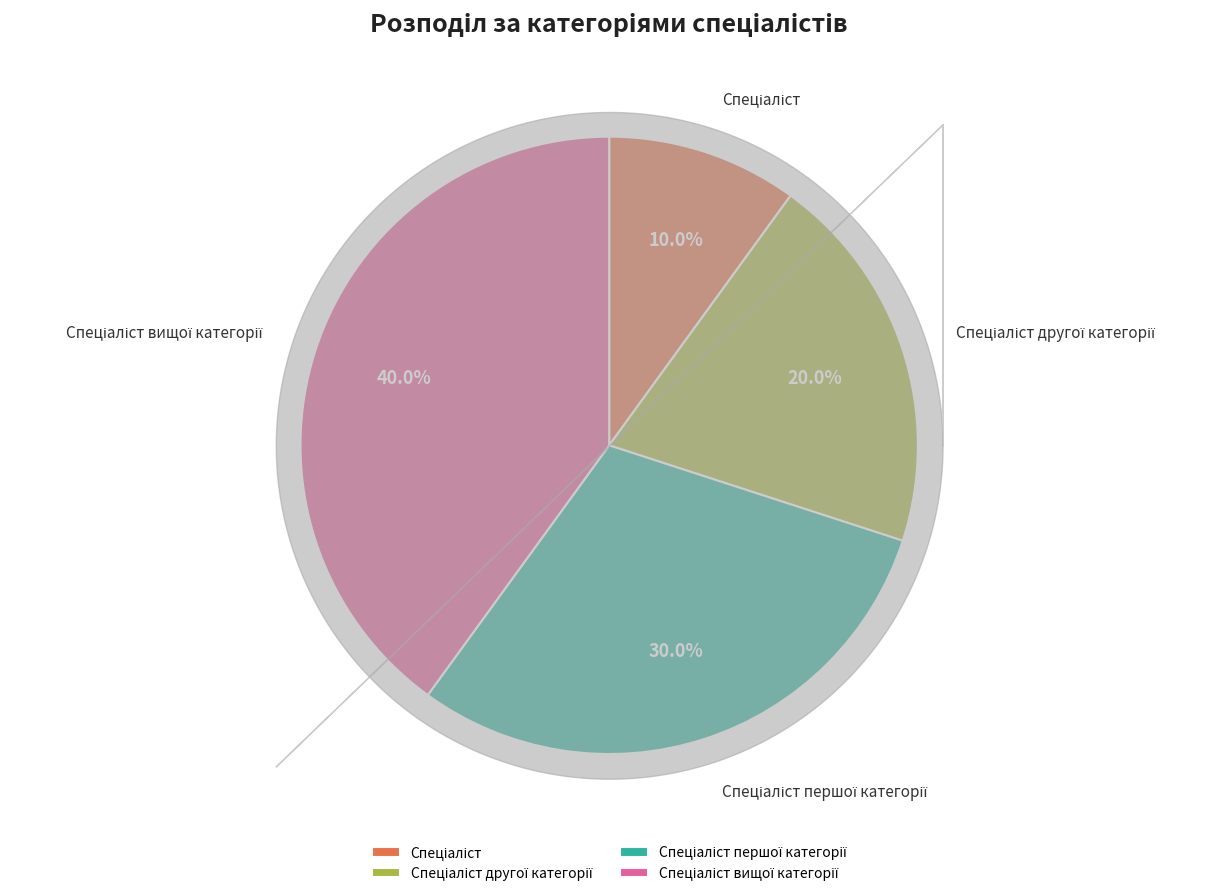

Is there any slice that represents more than half of the pie?

No